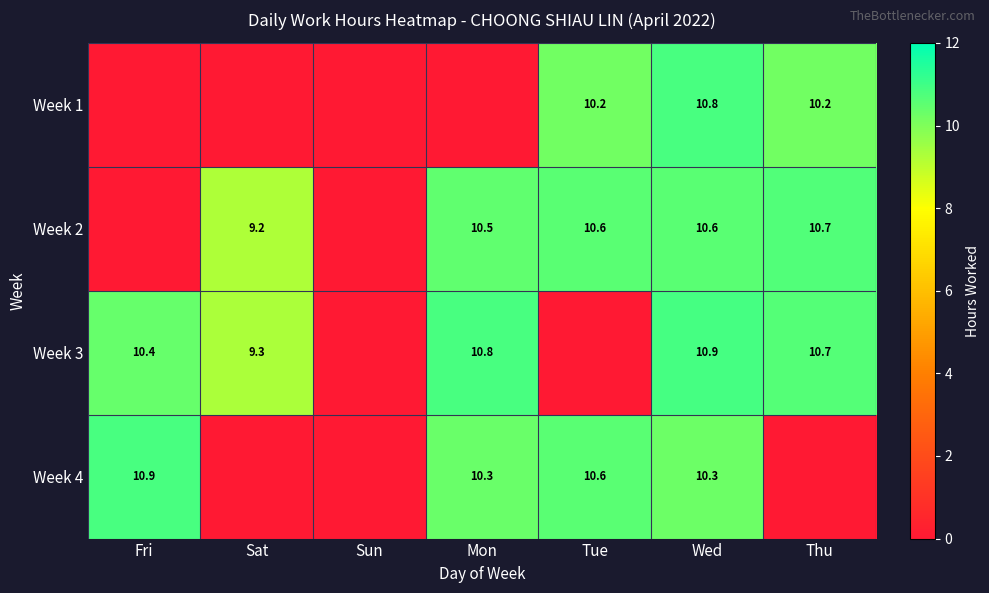

The Week 2 series shows 16.9 at Mon. True or false?

False